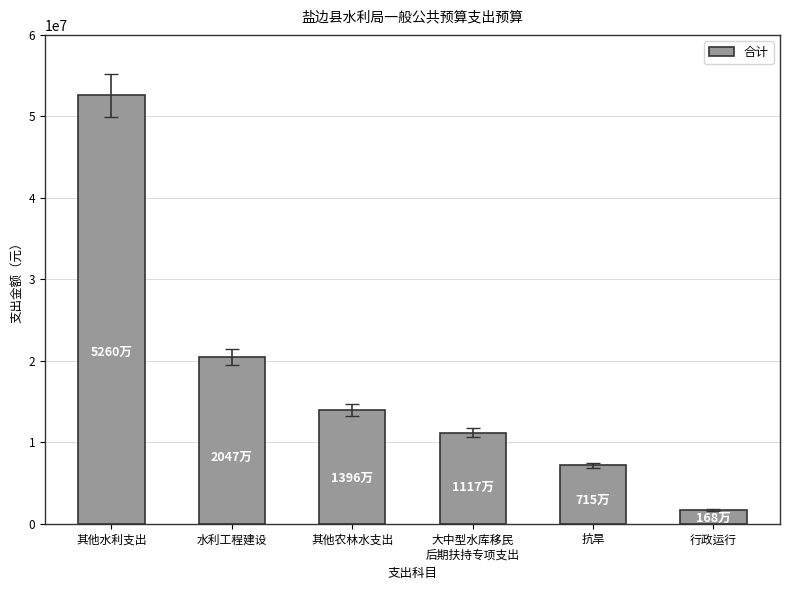

What is the difference between the second highest and minimum values?

18791664.2